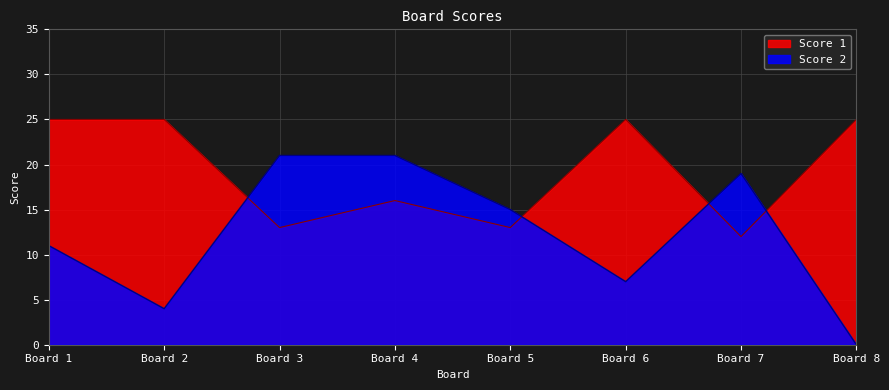

At which category does Score 2 reach its first local peak?

7